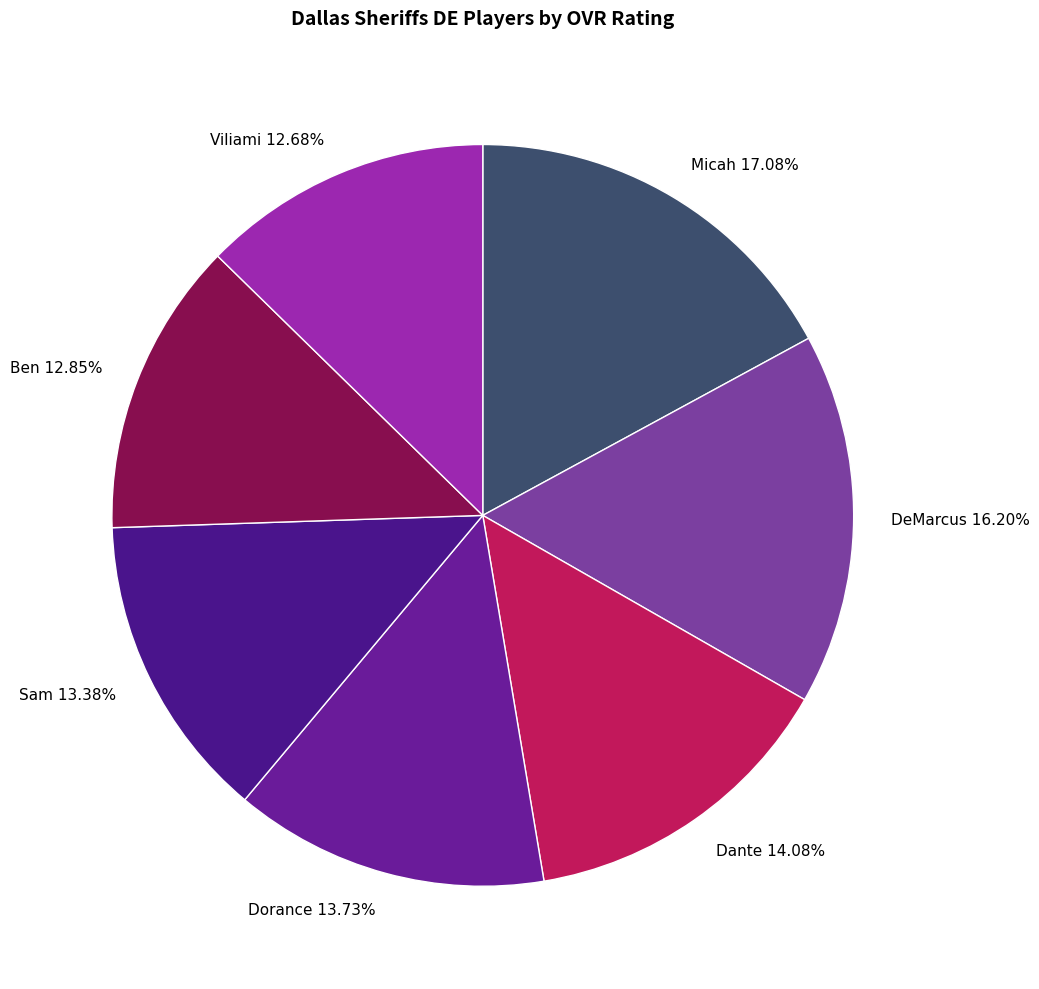

How much of the chart is everything except DeMarcus?

83.8%